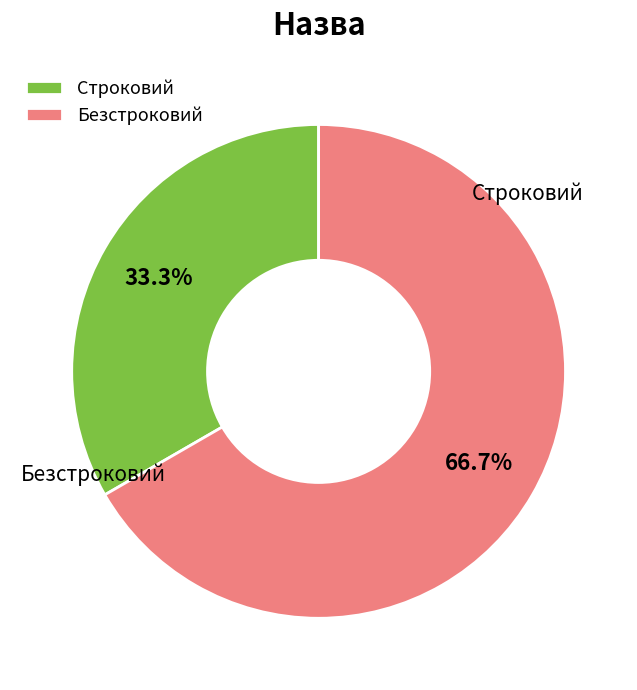

The Строковий slice represents 33% of the pie. True or false?

True